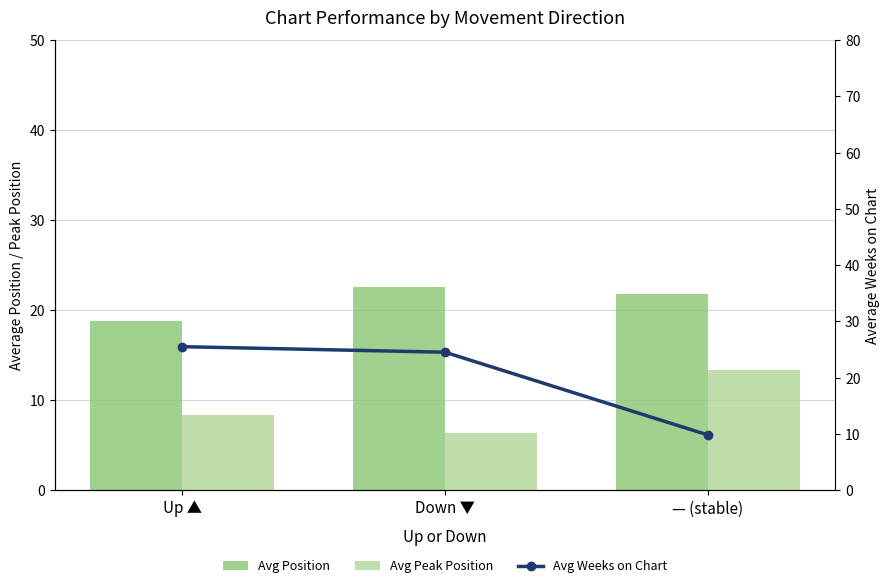

Read the Avg Peak Position value at Down ▼.

6.4